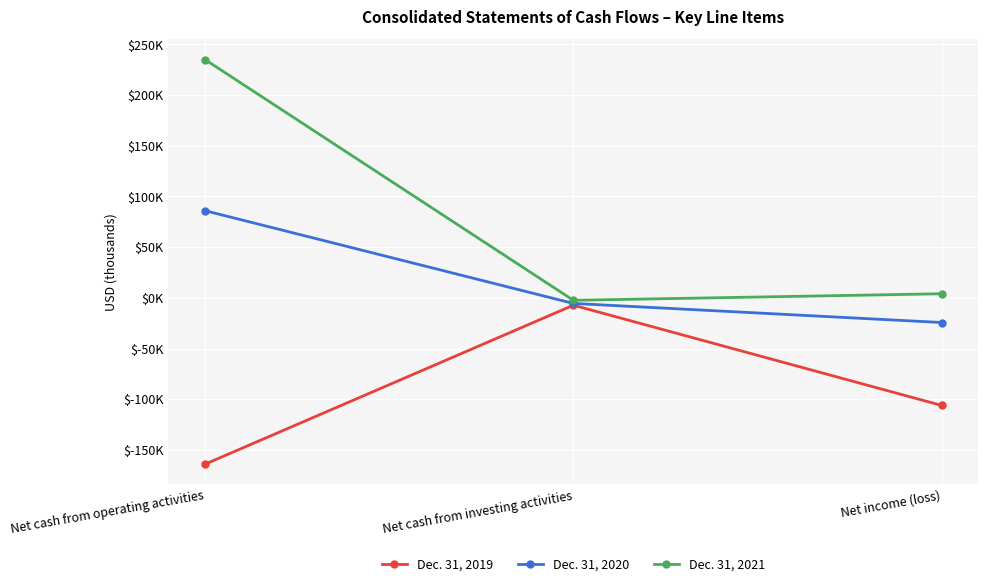

Which category has the highest value in the Dec. 31, 2019 series?

Net cash from investing activities